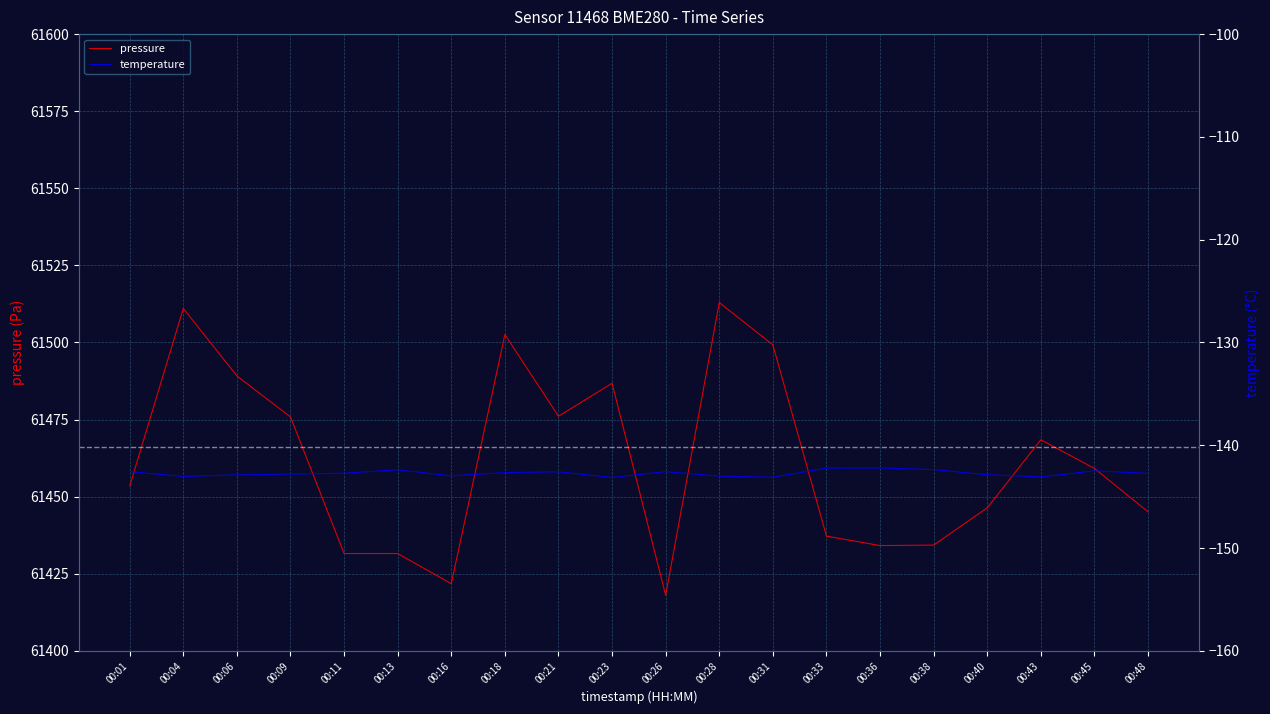

Which category has the lowest value in the temperature series?

00:23